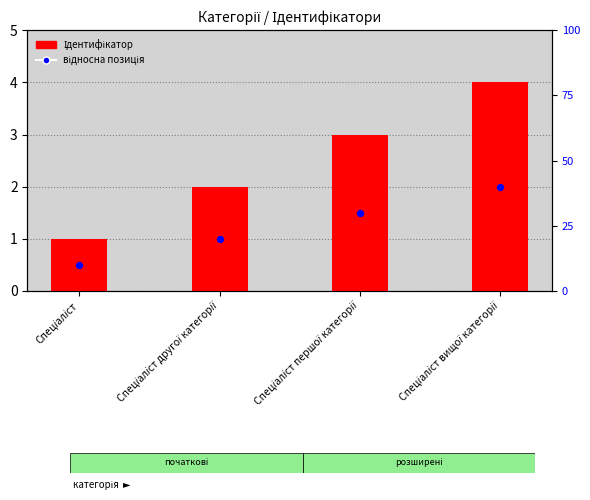

Which series has the largest total across all categories?

Ідентифікатор